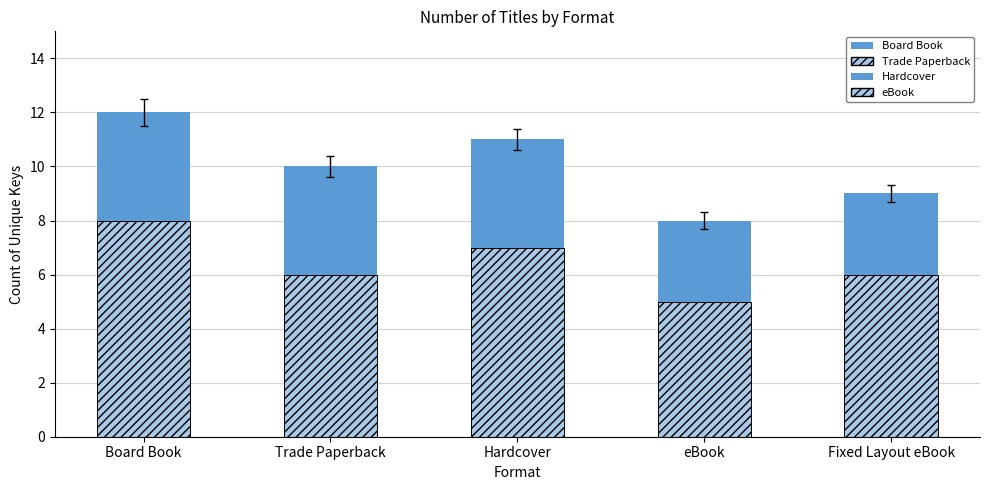

How many Total count values are between 9 and 11?

3